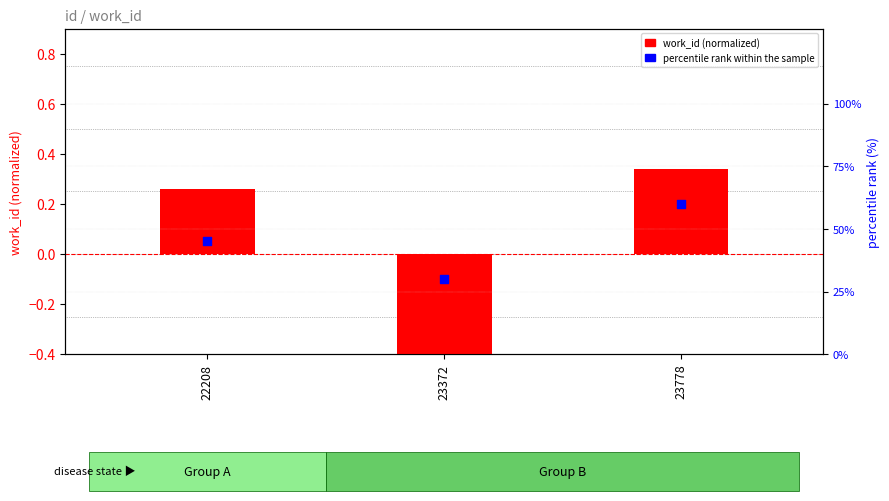

Which series has the largest Y range (max minus min)?

percentile rank within the sample